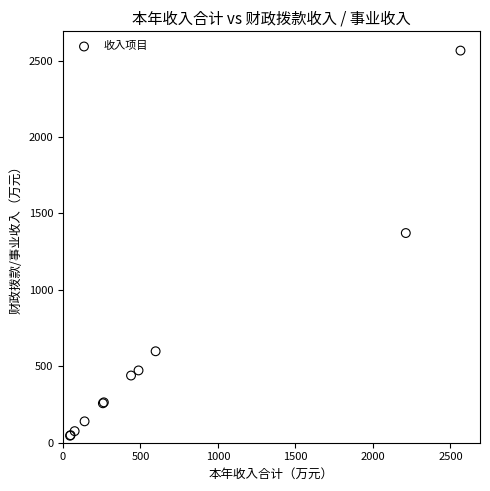

What Y value in the scatter plot is closest to 1305?

1371.5